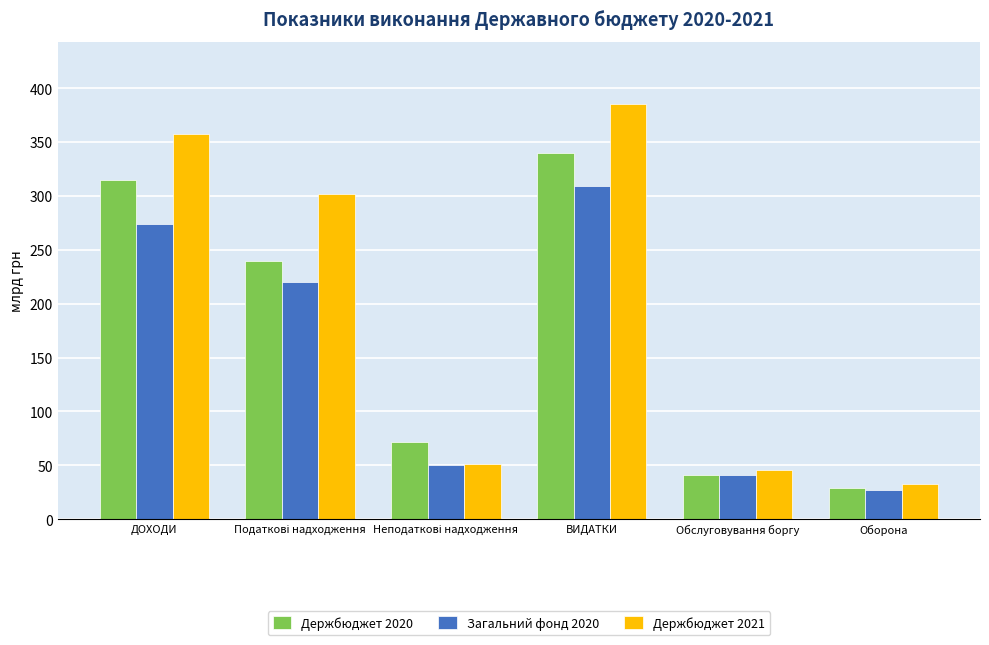

What is the difference between the highest and lowest values at ВИДАТКИ?

76.0